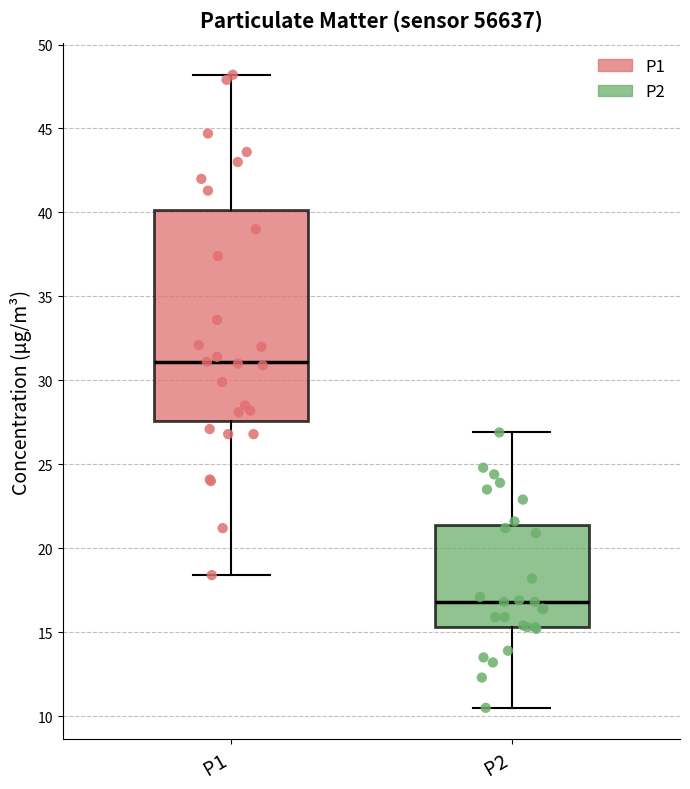

Reading left to right, read every box against the y-axis: the position of its median line, the range the box covers, and the ends of its whiskers. The values are not printed on the chart, so give them approximately, as read against the axis.

P1: median 31.0, box 27.5 to 40.0, whiskers 18.5 to 48.0
P2: median 17.0, box 15.5 to 21.5, whiskers 10.5 to 27.0